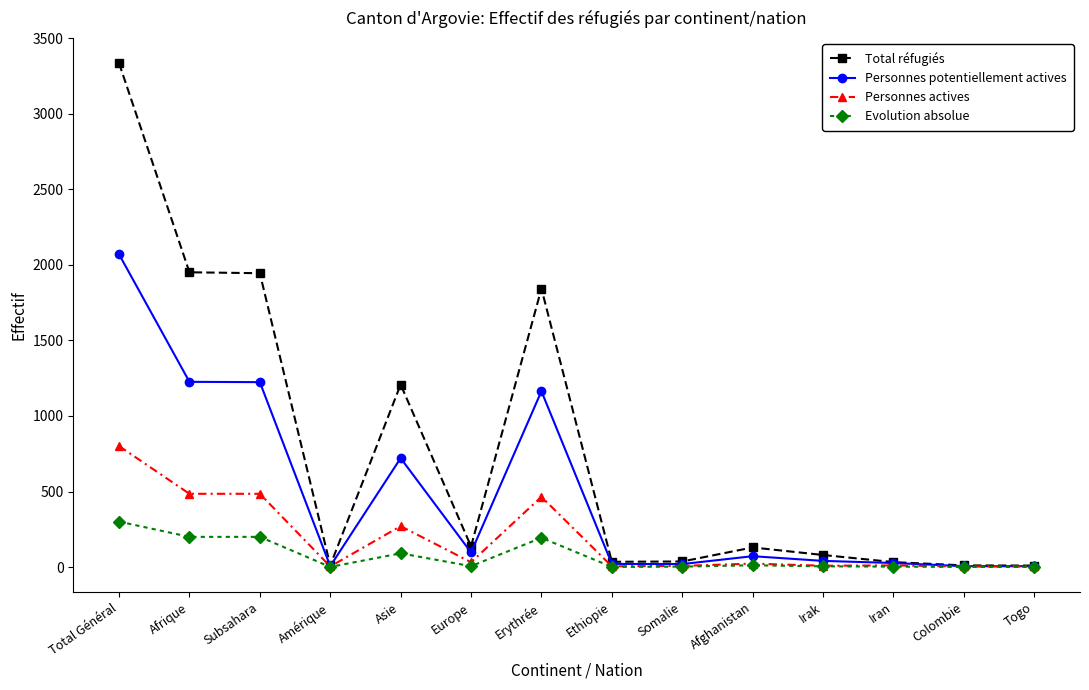

What position from the right is Amérique?

11